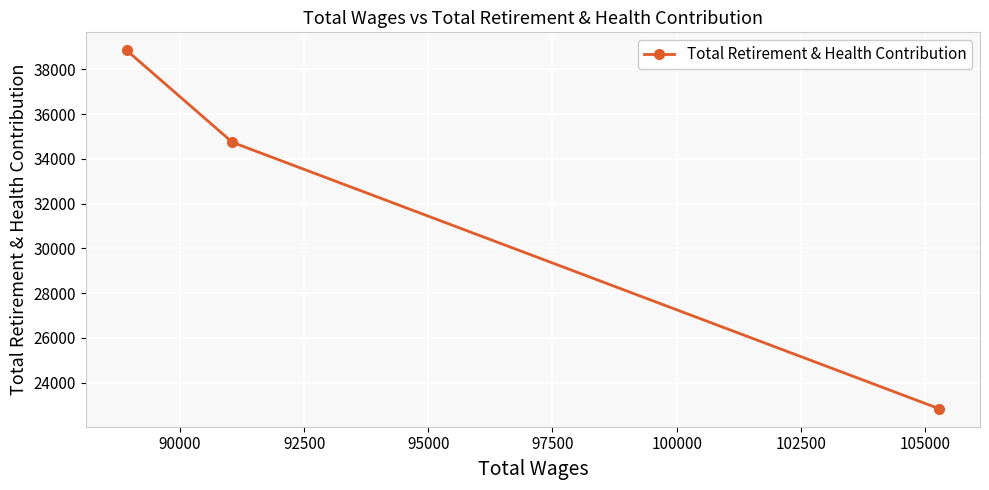

Reading right to left, transcribe all the data shown in this chart.

22827	34739	38855